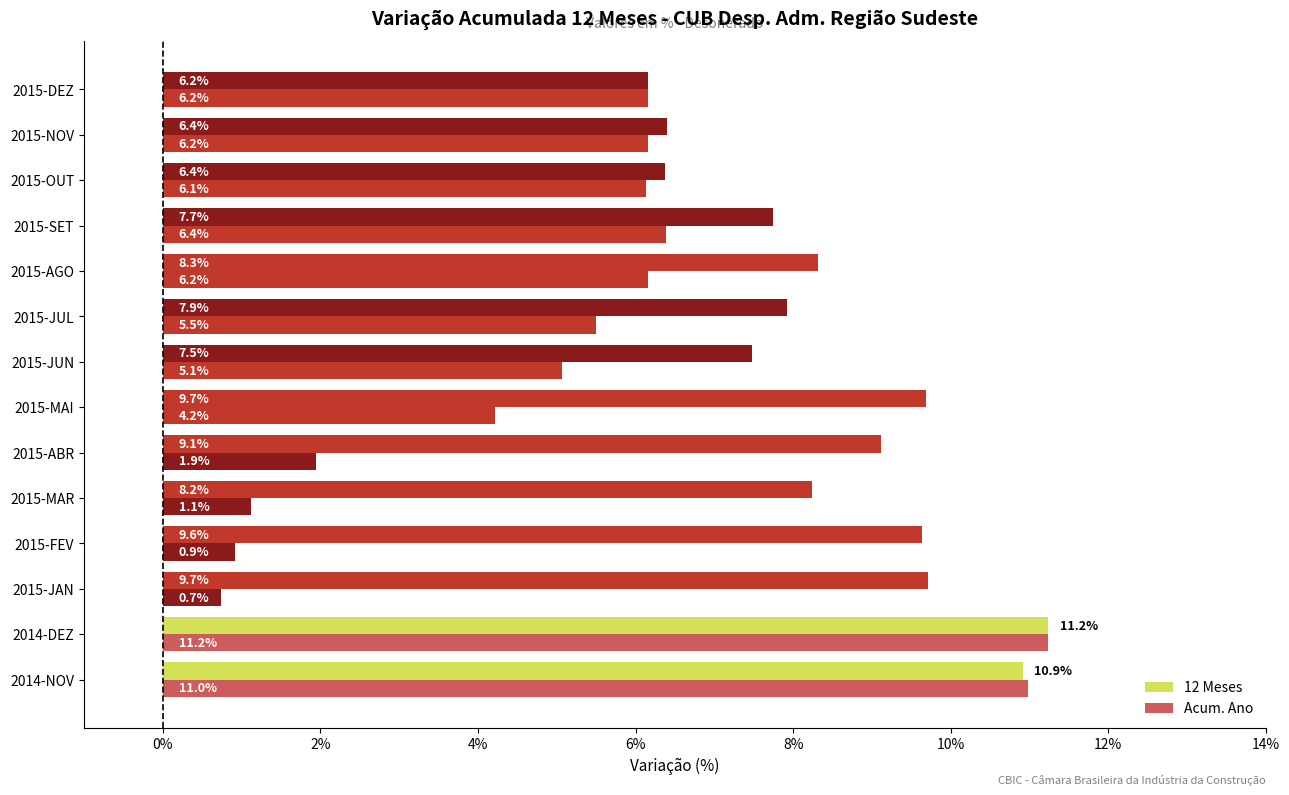

Reading left to right, what are all the values shown in this chart?

12 Meses: 10.9	11.2	9.7	9.6	8.2	9.1	9.7	7.5	7.9	8.3	7.7	6.4	6.4	6.2
Acum. Ano: 11.0	11.2	0.7	0.9	1.1	1.9	4.2	5.1	5.5	6.2	6.4	6.1	6.2	6.2